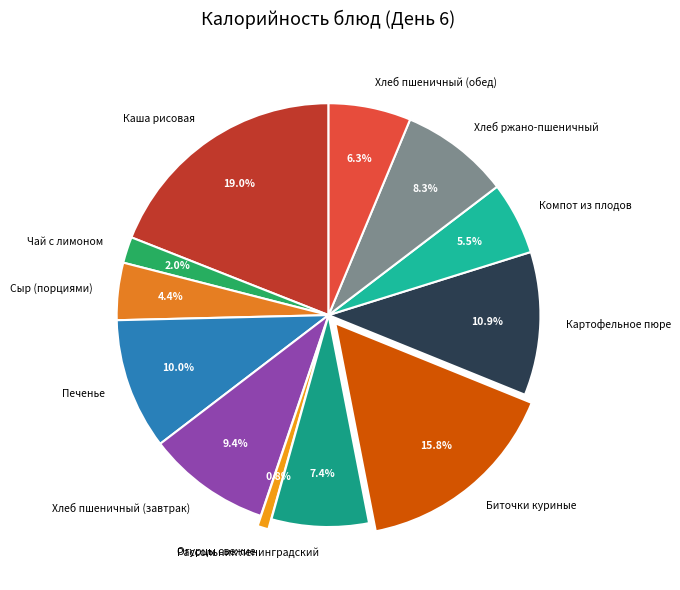

To the nearest percent, what percentage of the pie is Биточки куриные?

16%